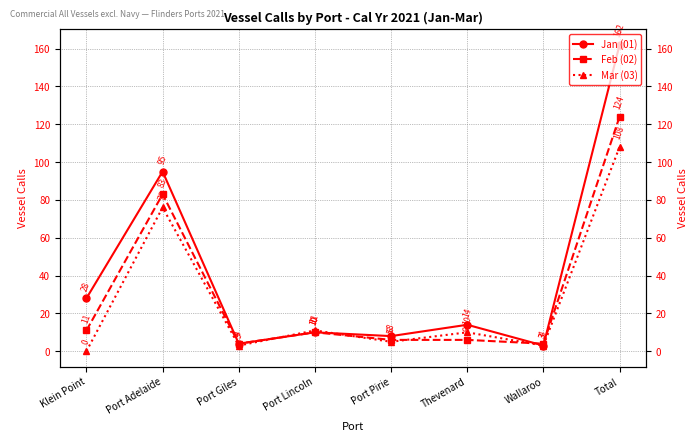

How many times do Mar (03) and Jan (01) cross each other?

2